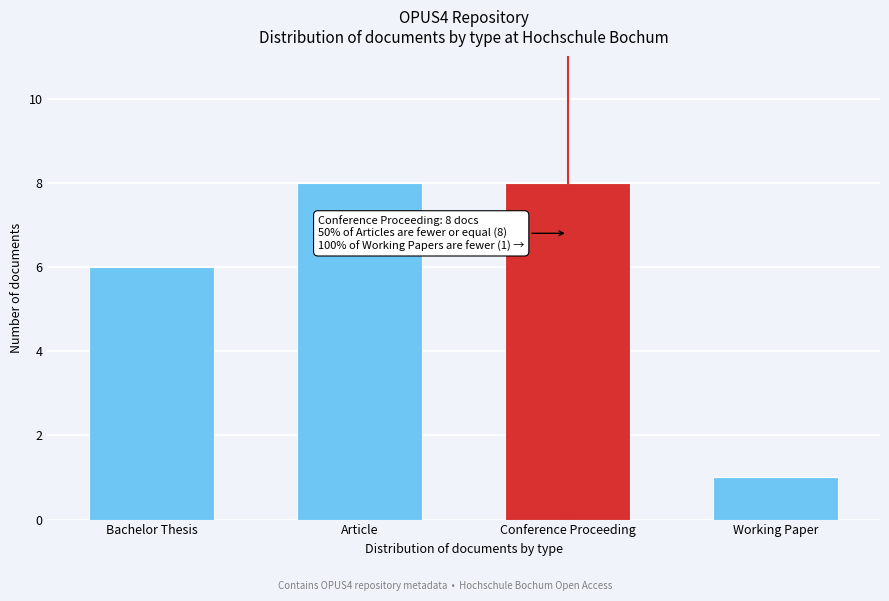

Reading left to right, transcribe all the data shown in this chart.

Bachelor Thesis=6	Article=8	Conference Proceeding=8	Working Paper=1